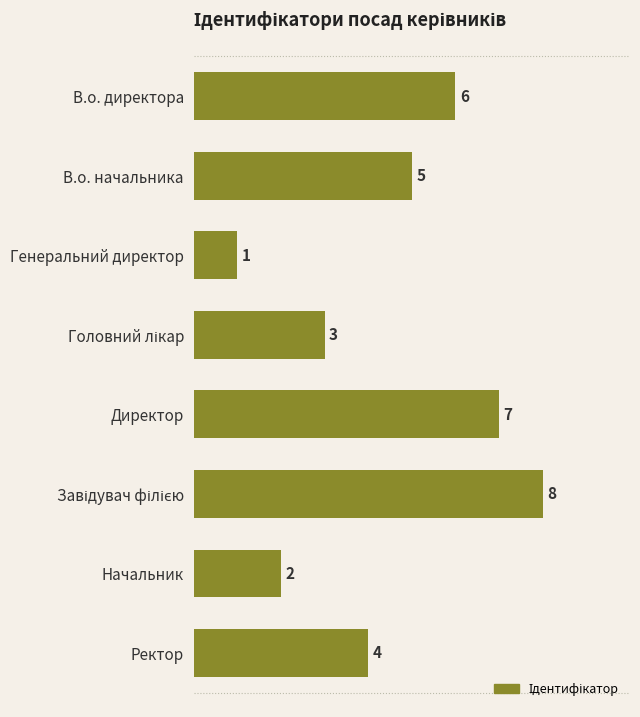

The chart shows a value of 6 at В.о. директора. True or false?

True